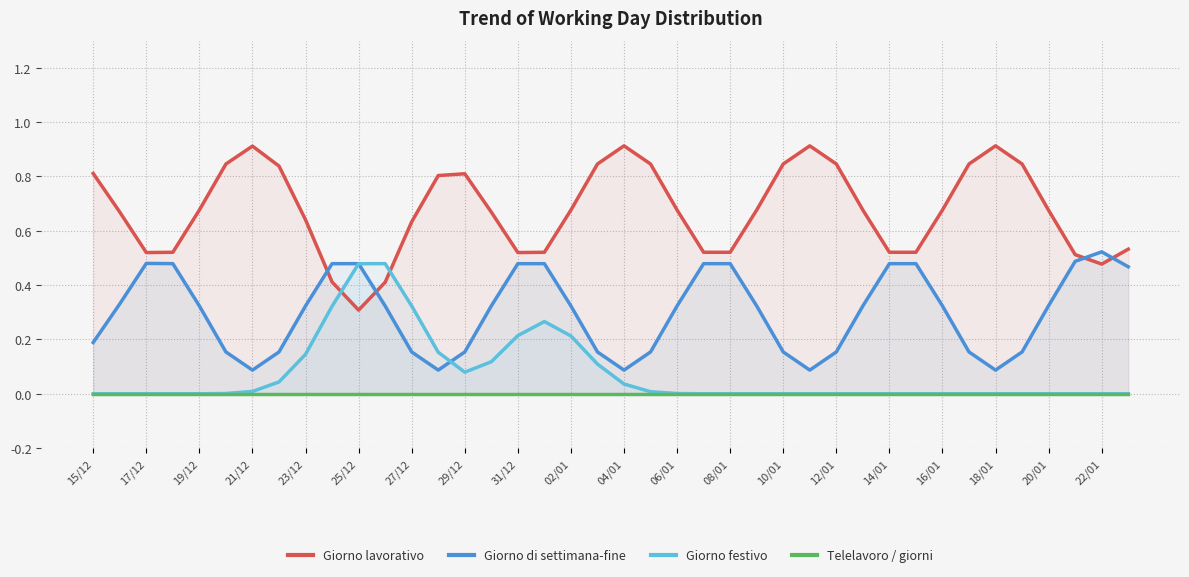

The value of Giorno festivo at 17/12 is -0.3. True or false?

False